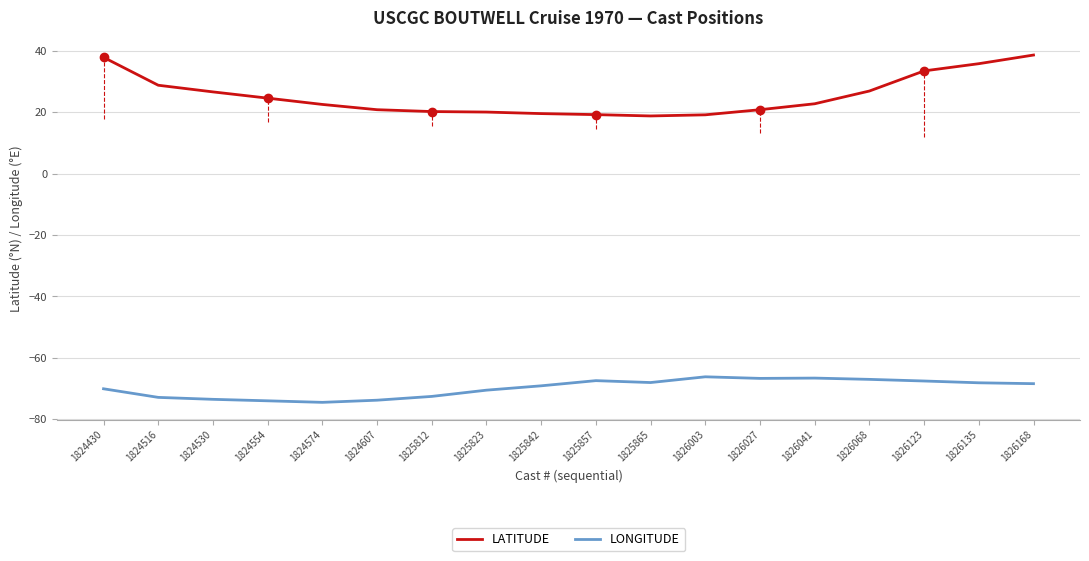

True or false: LATITUDE and LONGITUDE cross at least once.

False